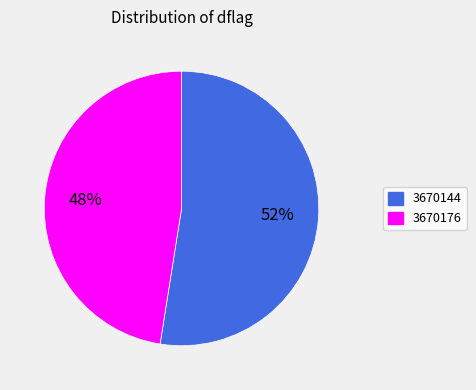

Which has a higher value, 3670144 or 3670176?

3670144